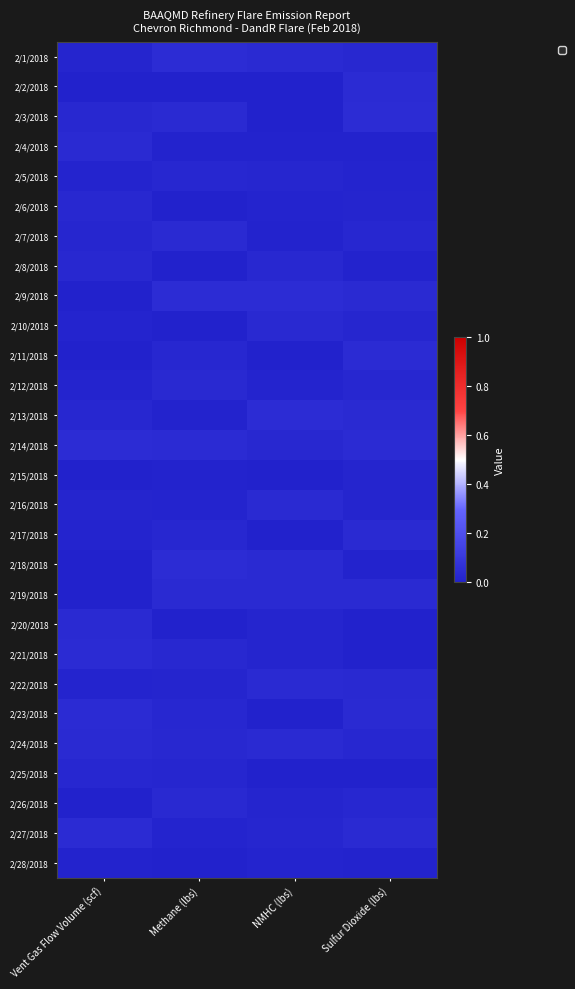

Reading right to left, list all the values displayed in this chart.

2/1/2018: Sulfur Dioxide (lbs)=0.0	NMHC (lbs)=0.0	Methane (lbs)=0.0	Vent Gas Flow Volume (scf)=0.0
2/2/2018: Sulfur Dioxide (lbs)=0.0	NMHC (lbs)=0.0	Methane (lbs)=0.0	Vent Gas Flow Volume (scf)=0.0
2/3/2018: Sulfur Dioxide (lbs)=0.0	NMHC (lbs)=0.0	Methane (lbs)=0.0	Vent Gas Flow Volume (scf)=0.0
2/4/2018: Sulfur Dioxide (lbs)=0.0	NMHC (lbs)=0.0	Methane (lbs)=0.0	Vent Gas Flow Volume (scf)=0.0
2/5/2018: Sulfur Dioxide (lbs)=0.0	NMHC (lbs)=0.0	Methane (lbs)=0.0	Vent Gas Flow Volume (scf)=0.0
2/6/2018: Sulfur Dioxide (lbs)=0.0	NMHC (lbs)=0.0	Methane (lbs)=0.0	Vent Gas Flow Volume (scf)=0.0
2/7/2018: Sulfur Dioxide (lbs)=0.0	NMHC (lbs)=0.0	Methane (lbs)=0.0	Vent Gas Flow Volume (scf)=0.0
2/8/2018: Sulfur Dioxide (lbs)=0.0	NMHC (lbs)=0.0	Methane (lbs)=0.0	Vent Gas Flow Volume (scf)=0.0
2/9/2018: Sulfur Dioxide (lbs)=0.0	NMHC (lbs)=0.0	Methane (lbs)=0.0	Vent Gas Flow Volume (scf)=0.0
2/10/2018: Sulfur Dioxide (lbs)=0.0	NMHC (lbs)=0.0	Methane (lbs)=0.0	Vent Gas Flow Volume (scf)=0.0
2/11/2018: Sulfur Dioxide (lbs)=0.0	NMHC (lbs)=0.0	Methane (lbs)=0.0	Vent Gas Flow Volume (scf)=0.0
2/12/2018: Sulfur Dioxide (lbs)=0.0	NMHC (lbs)=0.0	Methane (lbs)=0.0	Vent Gas Flow Volume (scf)=0.0
2/13/2018: Sulfur Dioxide (lbs)=0.0	NMHC (lbs)=0.0	Methane (lbs)=0.0	Vent Gas Flow Volume (scf)=0.0
2/14/2018: Sulfur Dioxide (lbs)=0.0	NMHC (lbs)=0.0	Methane (lbs)=0.0	Vent Gas Flow Volume (scf)=0.0
2/15/2018: Sulfur Dioxide (lbs)=0.0	NMHC (lbs)=0.0	Methane (lbs)=0.0	Vent Gas Flow Volume (scf)=0.0
2/16/2018: Sulfur Dioxide (lbs)=0.0	NMHC (lbs)=0.0	Methane (lbs)=0.0	Vent Gas Flow Volume (scf)=0.0
2/17/2018: Sulfur Dioxide (lbs)=0.0	NMHC (lbs)=0.0	Methane (lbs)=0.0	Vent Gas Flow Volume (scf)=0.0
2/18/2018: Sulfur Dioxide (lbs)=0.0	NMHC (lbs)=0.0	Methane (lbs)=0.0	Vent Gas Flow Volume (scf)=0.0
2/19/2018: Sulfur Dioxide (lbs)=0.0	NMHC (lbs)=0.0	Methane (lbs)=0.0	Vent Gas Flow Volume (scf)=0.0
2/20/2018: Sulfur Dioxide (lbs)=0.0	NMHC (lbs)=0.0	Methane (lbs)=0.0	Vent Gas Flow Volume (scf)=0.0
2/21/2018: Sulfur Dioxide (lbs)=0.0	NMHC (lbs)=0.0	Methane (lbs)=0.0	Vent Gas Flow Volume (scf)=0.0
2/22/2018: Sulfur Dioxide (lbs)=0.0	NMHC (lbs)=0.0	Methane (lbs)=0.0	Vent Gas Flow Volume (scf)=0.0
2/23/2018: Sulfur Dioxide (lbs)=0.0	NMHC (lbs)=0.0	Methane (lbs)=0.0	Vent Gas Flow Volume (scf)=0.0
2/24/2018: Sulfur Dioxide (lbs)=0.0	NMHC (lbs)=0.0	Methane (lbs)=0.0	Vent Gas Flow Volume (scf)=0.0
2/25/2018: Sulfur Dioxide (lbs)=0.0	NMHC (lbs)=0.0	Methane (lbs)=0.0	Vent Gas Flow Volume (scf)=0.0
2/26/2018: Sulfur Dioxide (lbs)=0.0	NMHC (lbs)=0.0	Methane (lbs)=0.0	Vent Gas Flow Volume (scf)=0.0
2/27/2018: Sulfur Dioxide (lbs)=0.0	NMHC (lbs)=0.0	Methane (lbs)=0.0	Vent Gas Flow Volume (scf)=0.0
2/28/2018: Sulfur Dioxide (lbs)=0.0	NMHC (lbs)=0.0	Methane (lbs)=0.0	Vent Gas Flow Volume (scf)=0.0